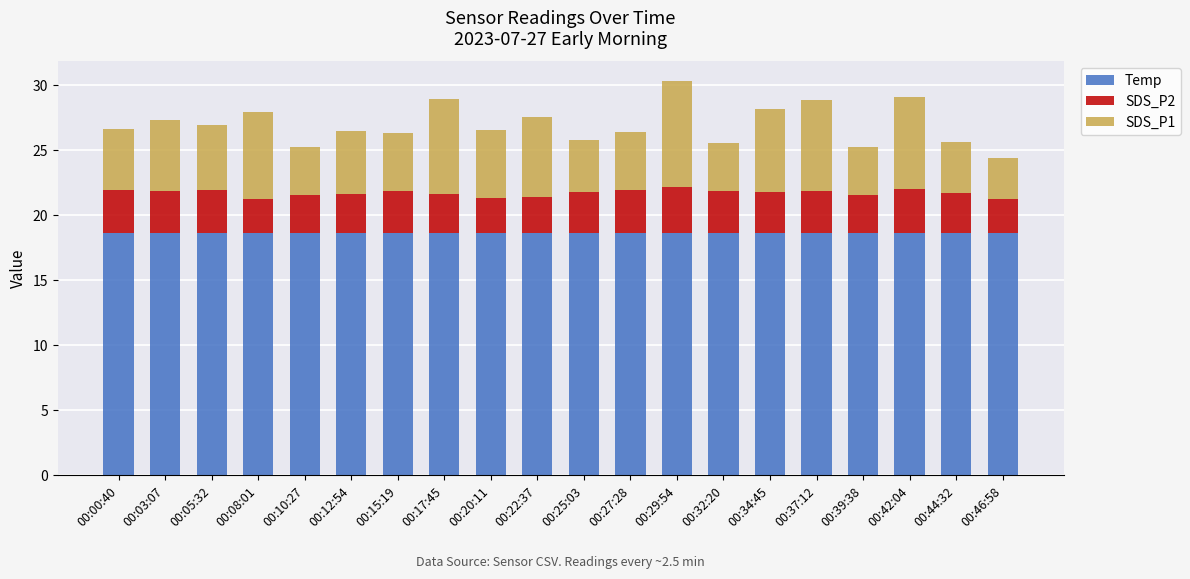

What is the highest value of the Temp series?

18.6